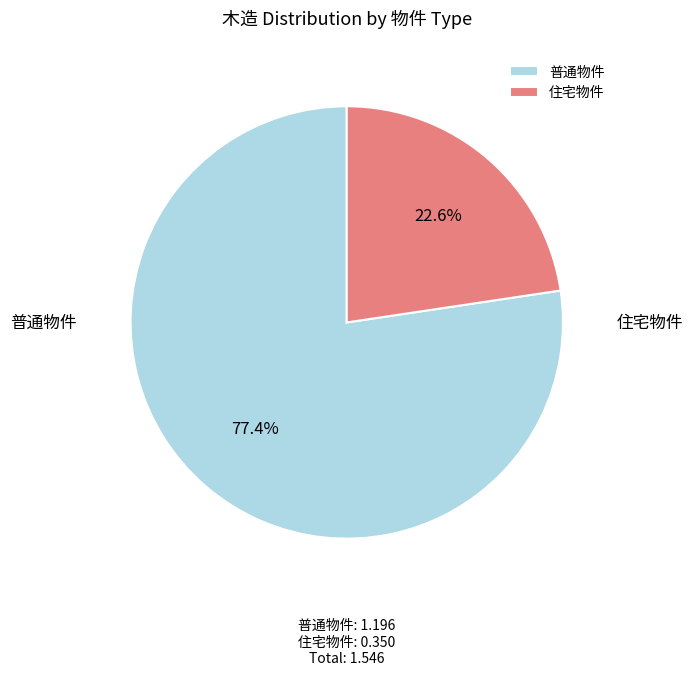

Combined, what portion of the pie is 普通物件 and 住宅物件?

100.0%